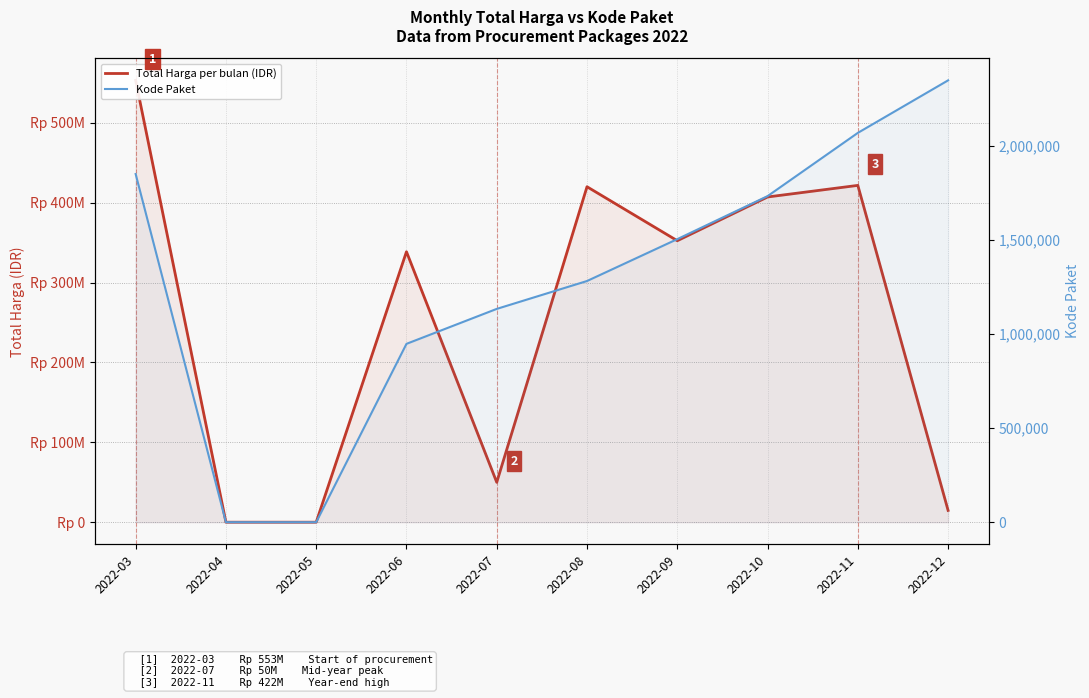

At which category does the chart reach its peak across all series?

2022-03